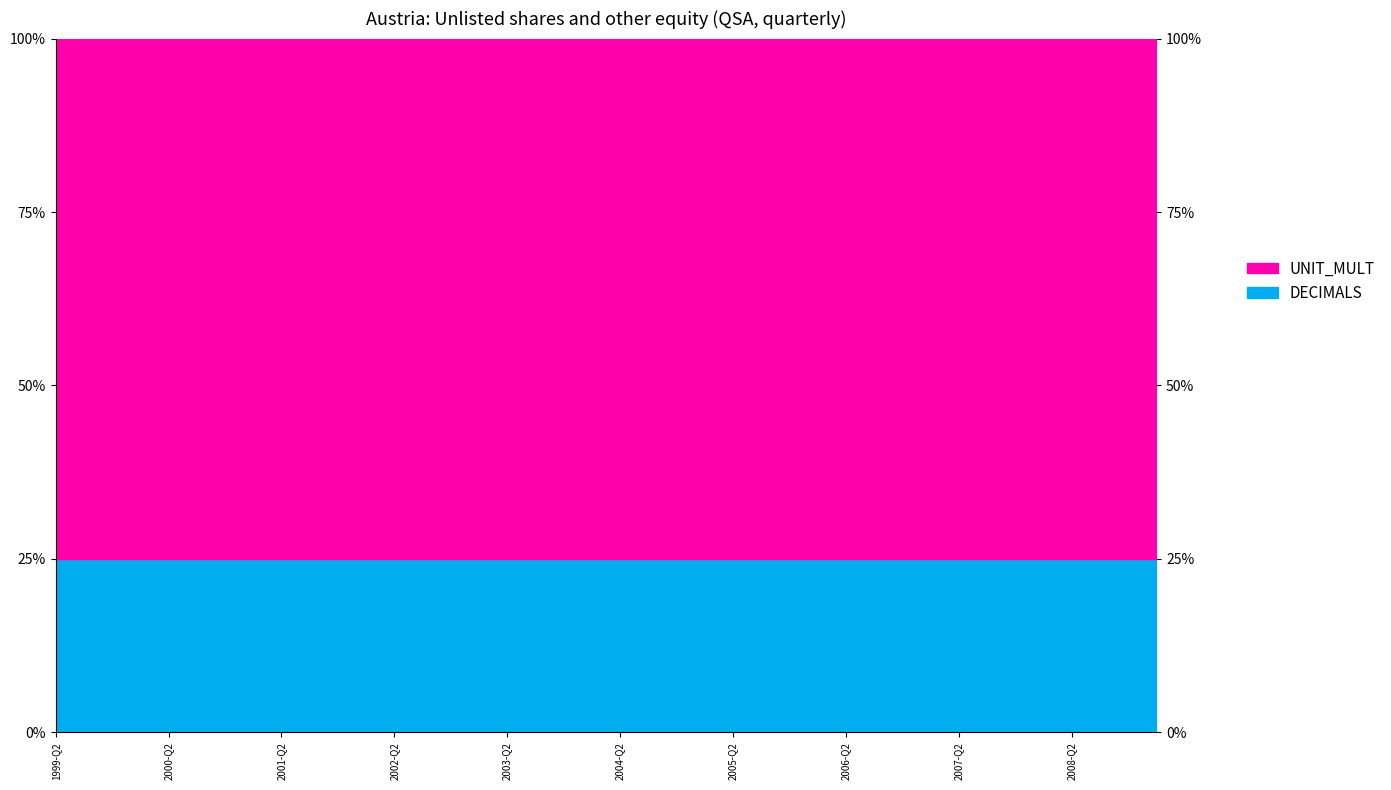

What is the value of the UNIT_MULT point at the 35th from the left?

6